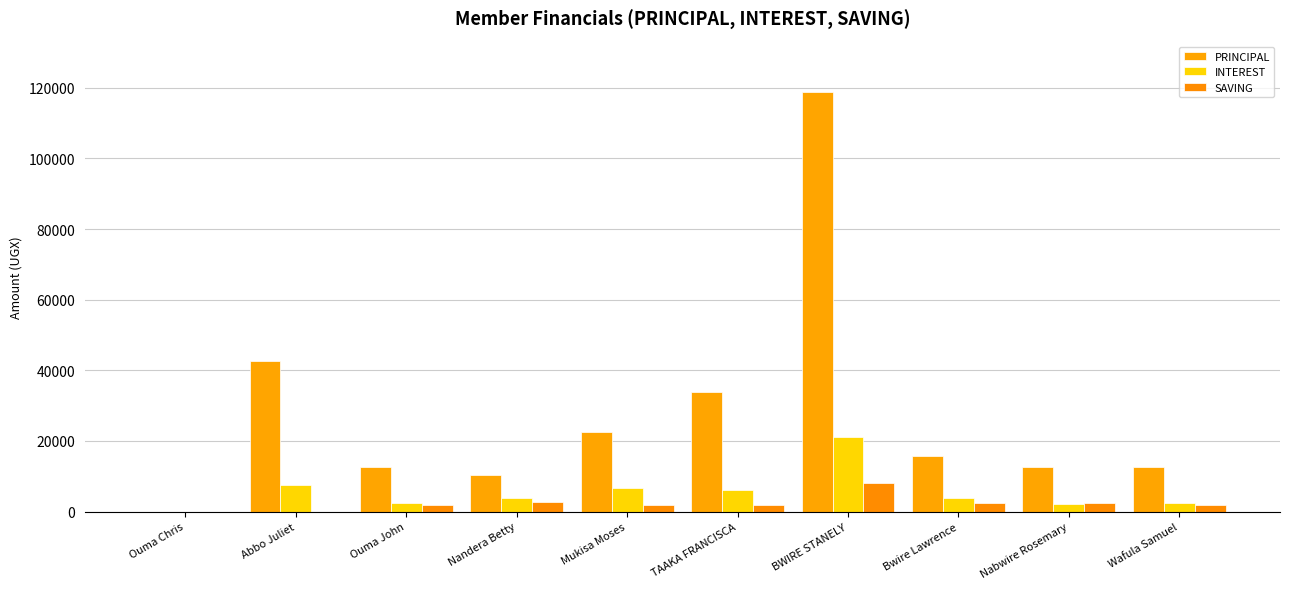

Which series has the largest total across all categories?

PRINCIPAL